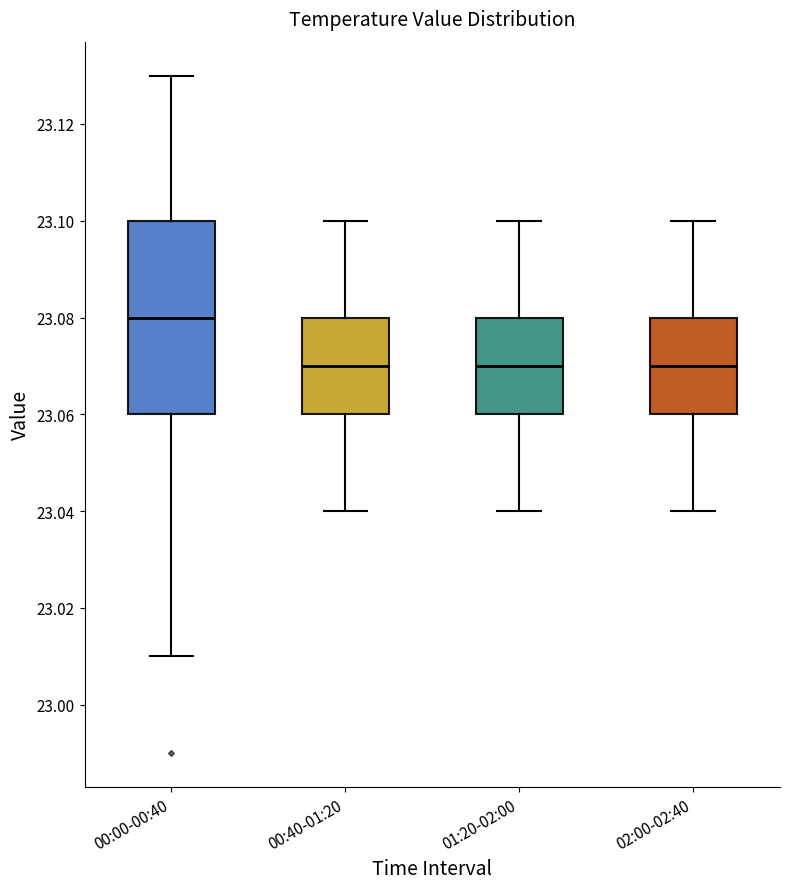

Which box is the tallest, from its lower edge to its upper edge?

00:00-00:40